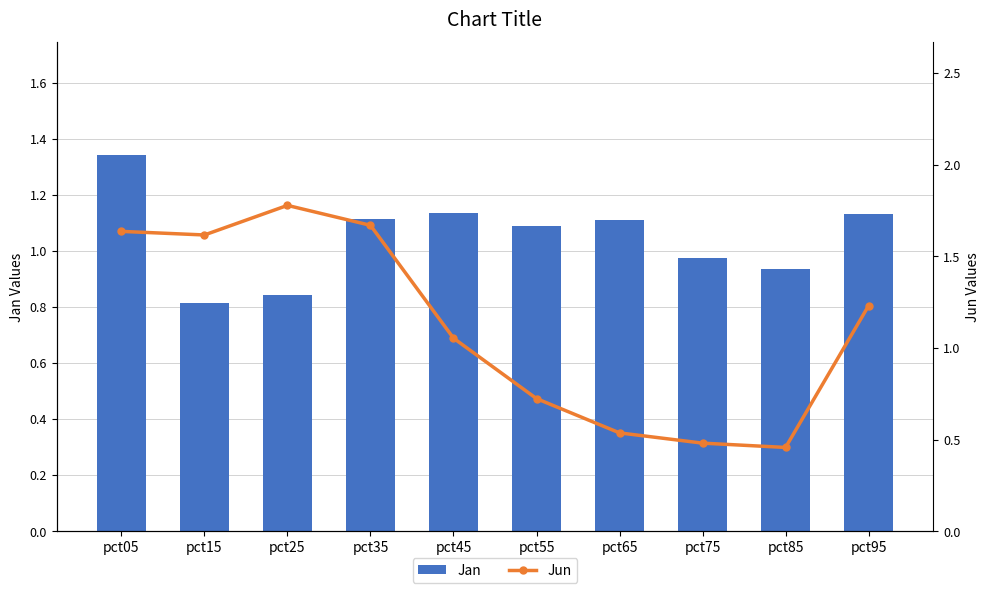

Read the Jan value at pct65.

1.1